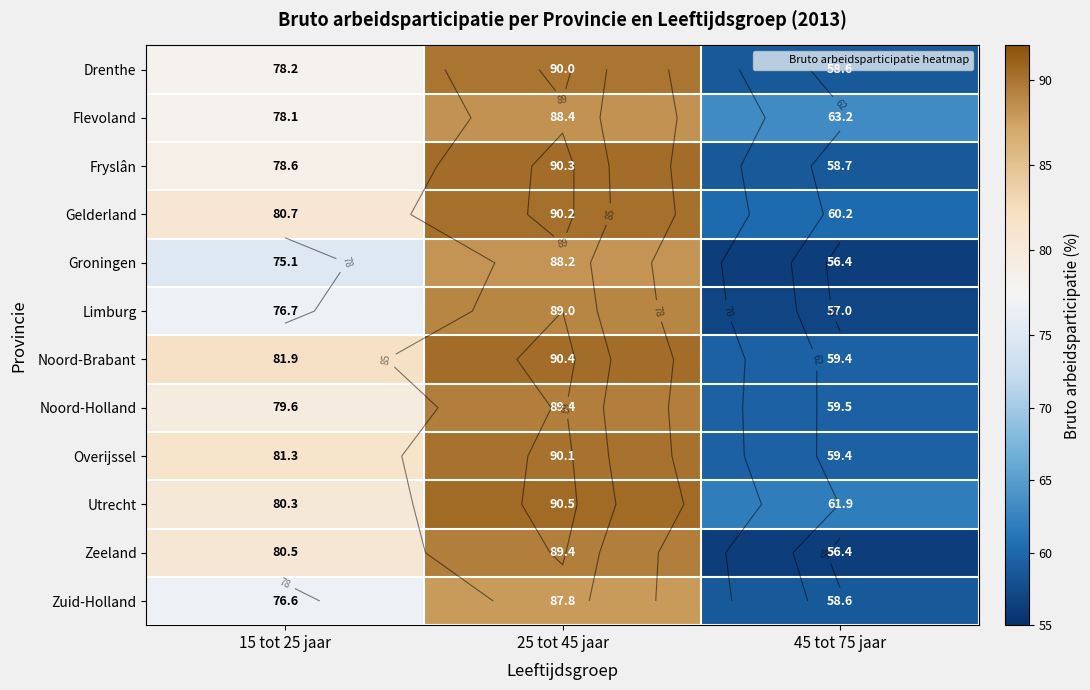

What is the maximum value shown in the chart?

90.5